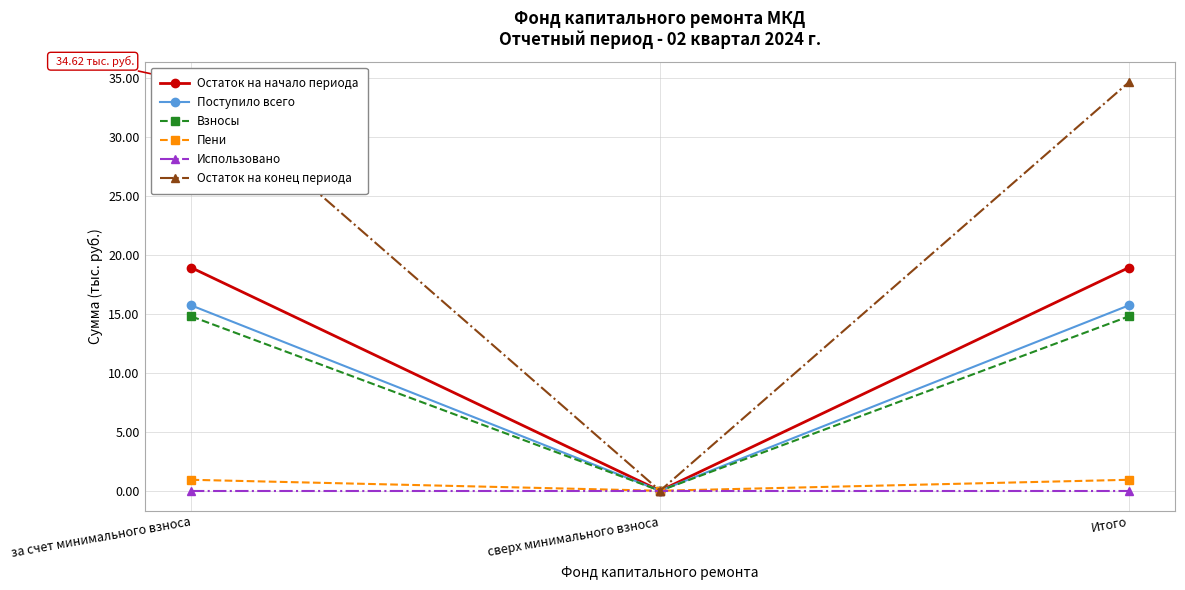

What are all the series names shown in the legend?

Остаток на начало периода, Поступило всего, Взносы, Пени, Использовано, Остаток на конец периода